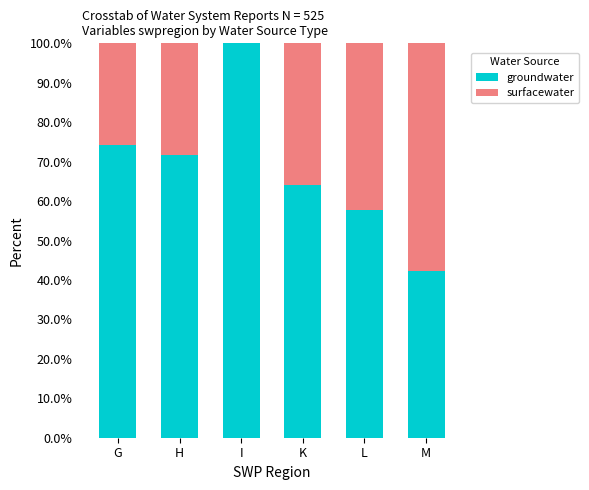

What is the sum of all groundwater values?

409.8